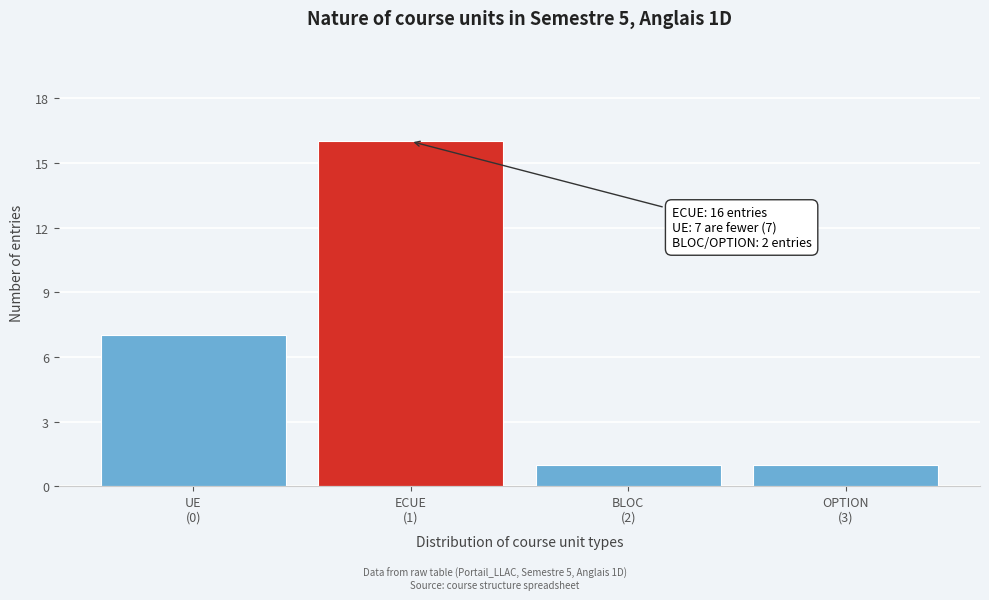

Reading left to right, list all the values displayed in this chart.

7	16	1	1